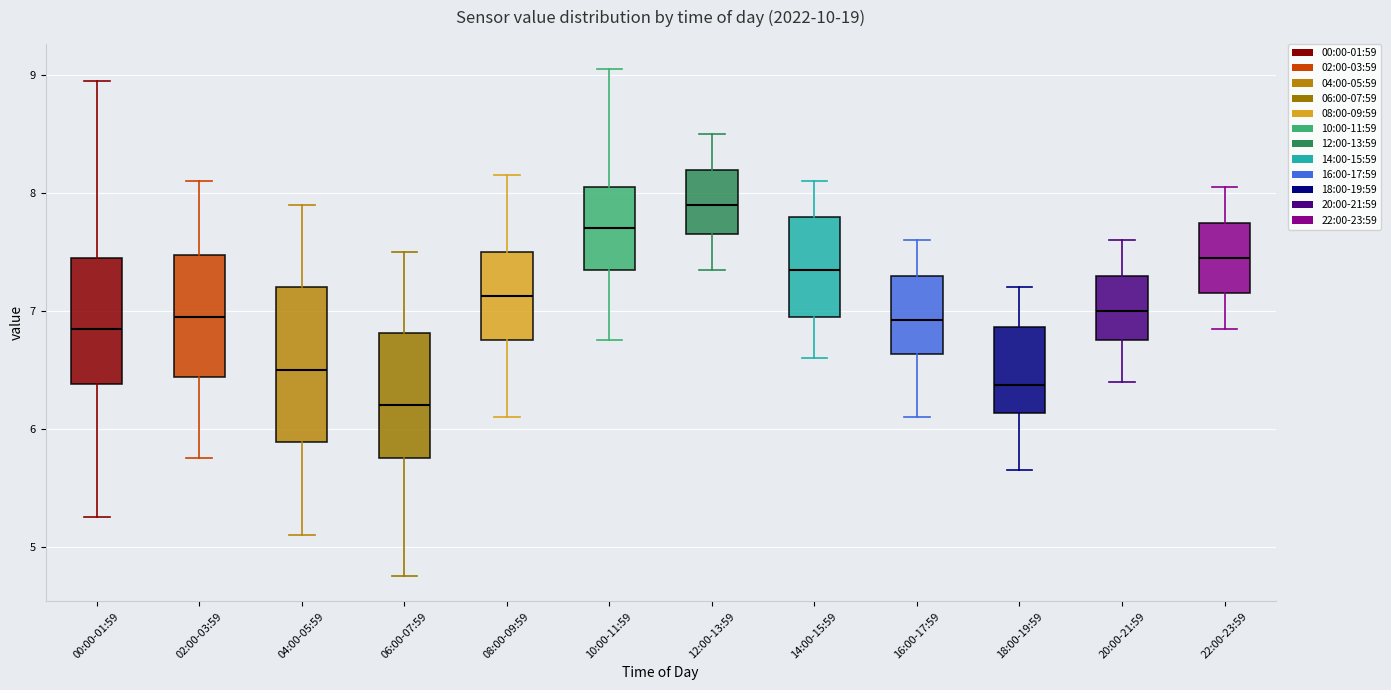

Where does the upper whisker of the box for 10:00-11:59 end on the y-axis? The values are not printed on the chart, so give them approximately, as read against the axis.

9.1